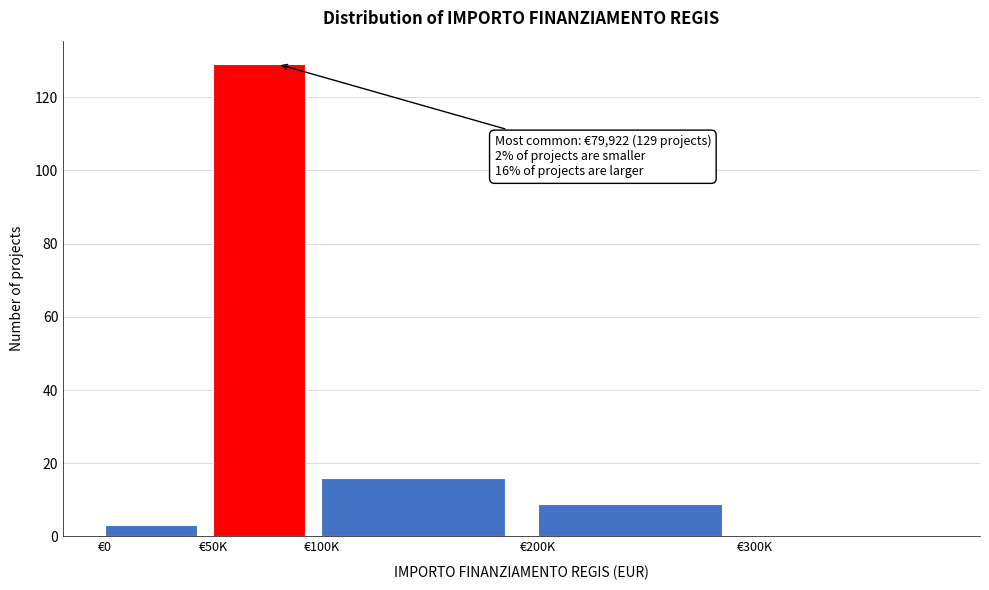

Reading left to right, extract all data points from this chart.

€0=3	€50K=129	€100K=16	€200K=9	€300K=0